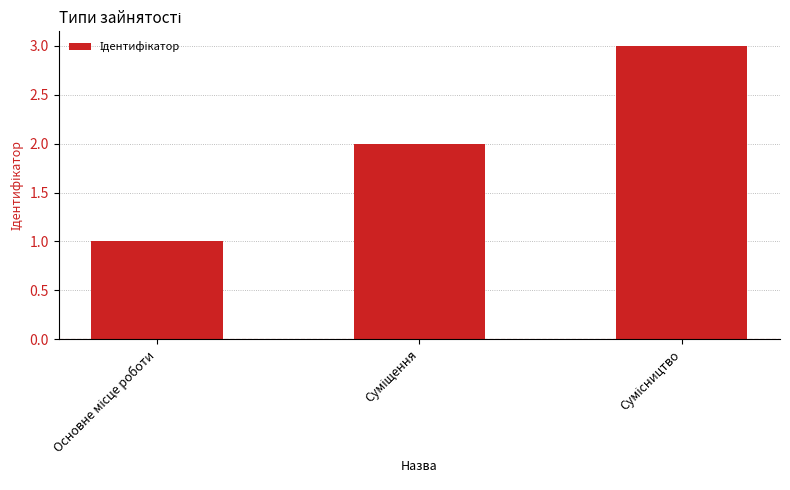

What is the sum of all values?

6